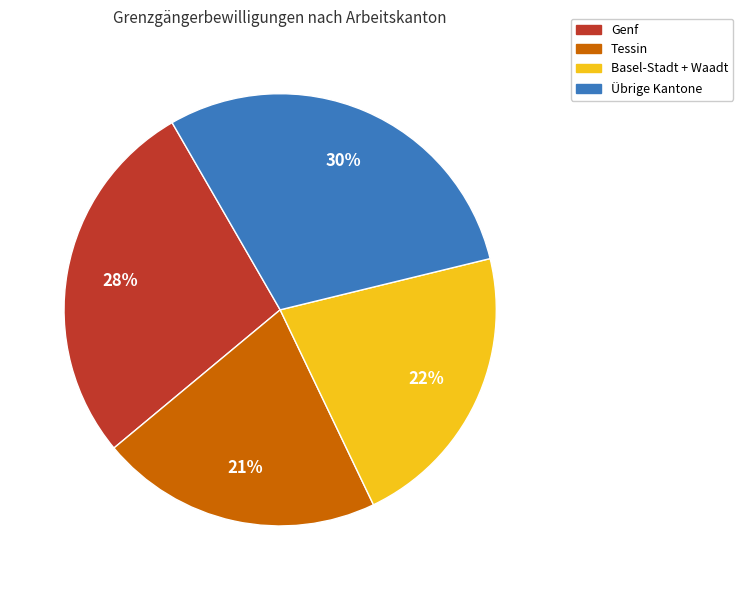

Is there a majority slice in this chart?

No